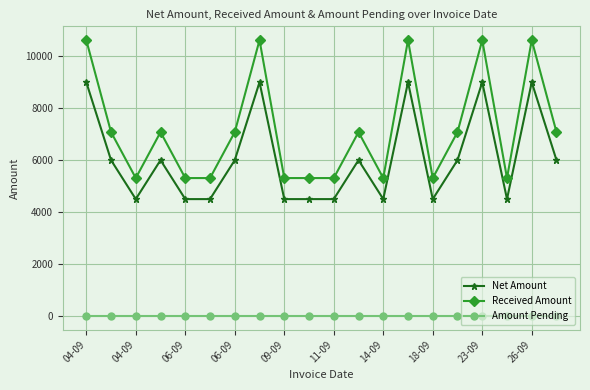

Which series has the widest spread of values?

Received Amount